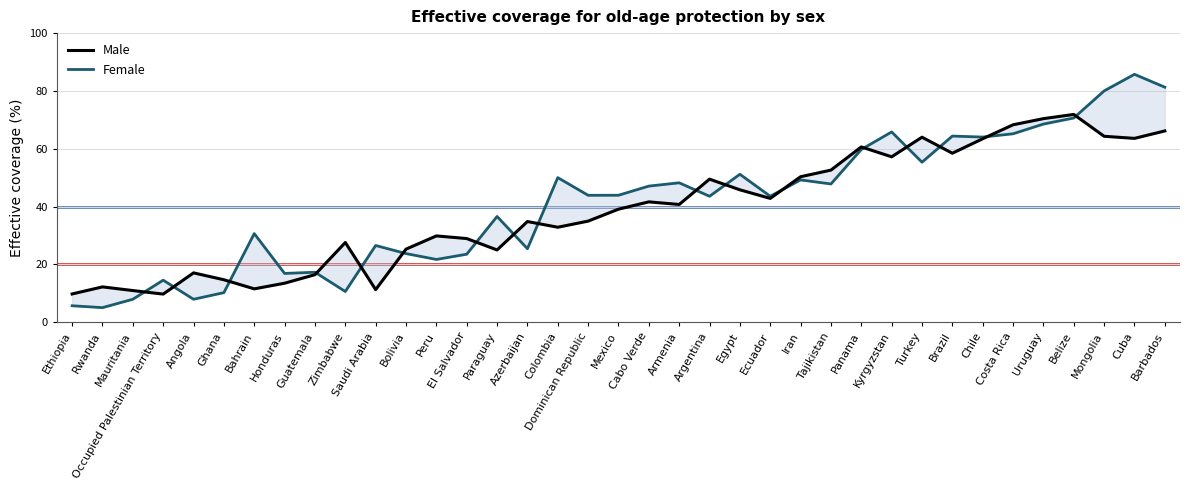

How many distinct data groups are displayed?

2